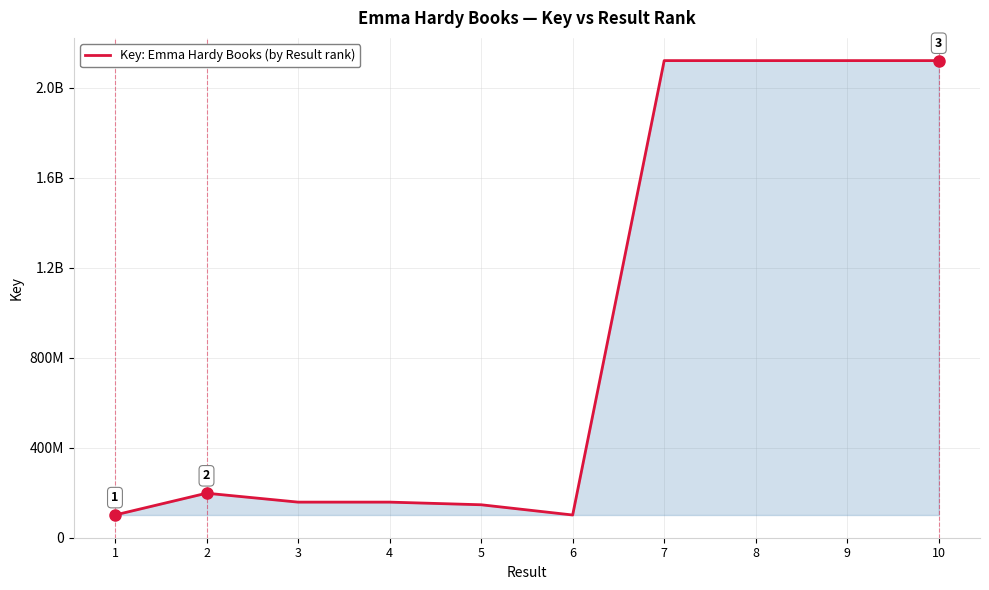

Does the chart have visible grid lines?

Yes